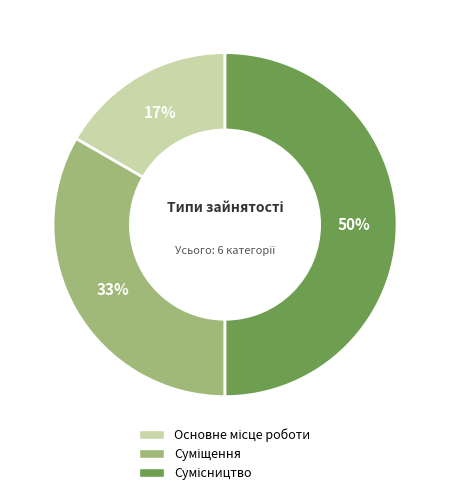

To the nearest percent, what is the difference between the largest and smallest slice percentages?

33%